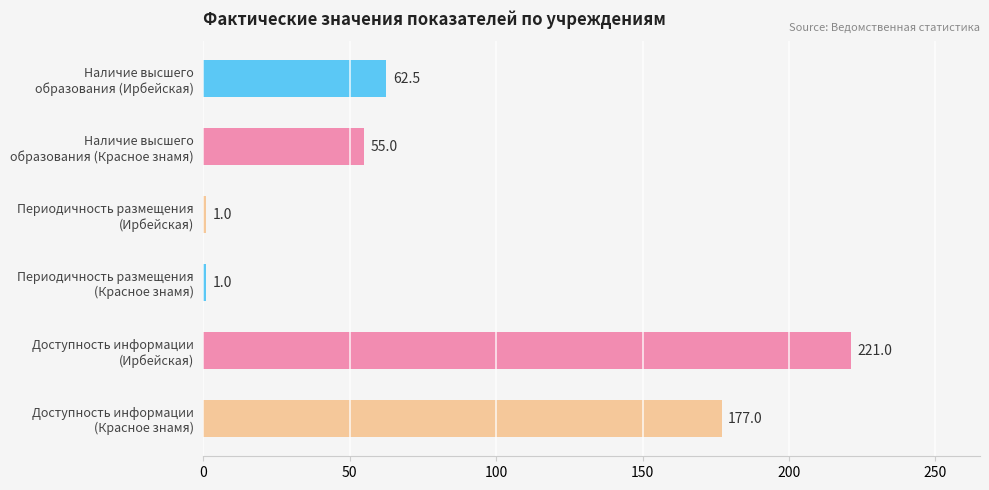

What is the value of the 4th bar from the top?

1.0